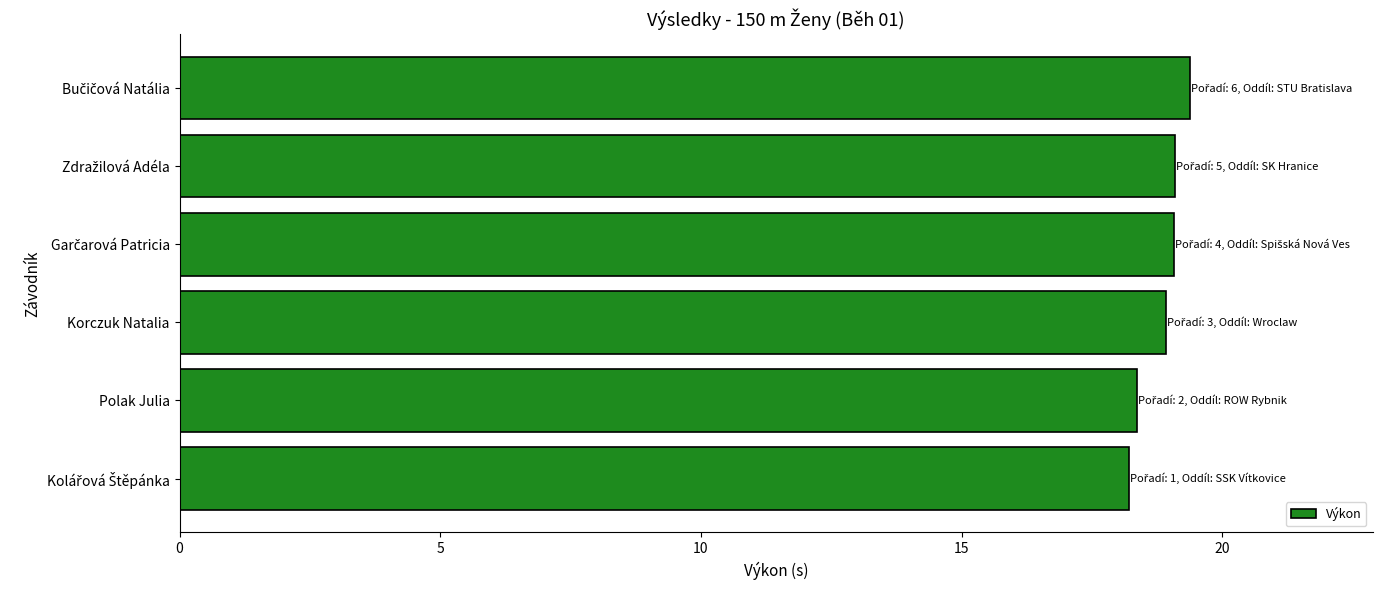

What is the greatest value displayed?

19.4